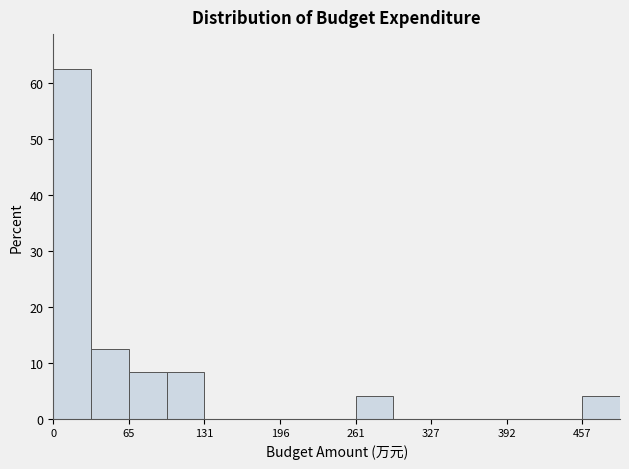

Around what value on the x-axis is the tallest bar? Give the approximate position of its centre, as read against the axis.

20